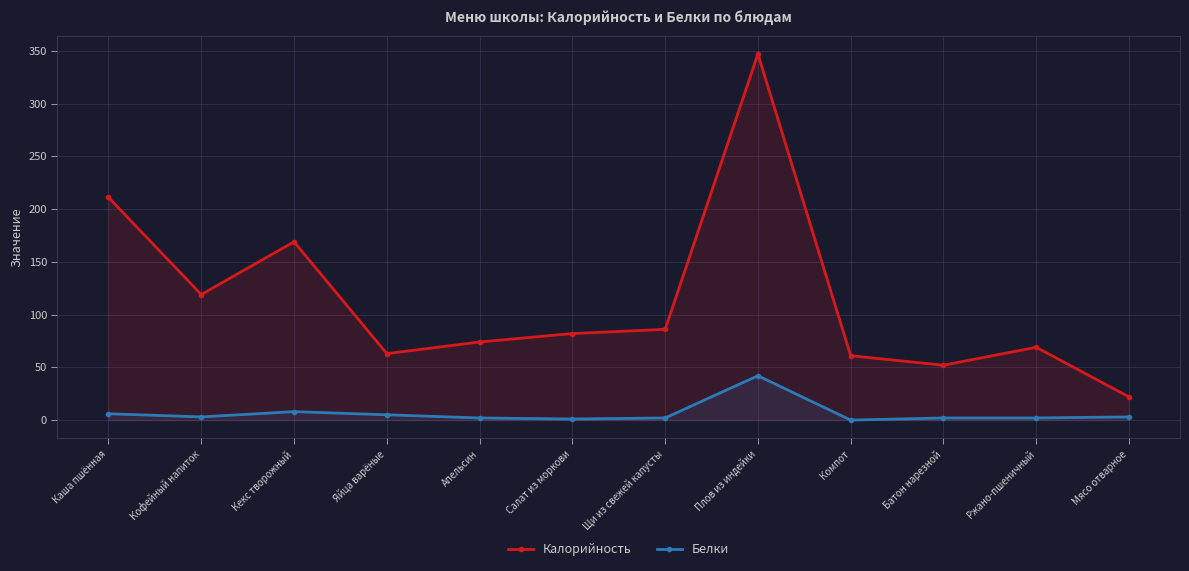

How many lines are shown in the chart?

2